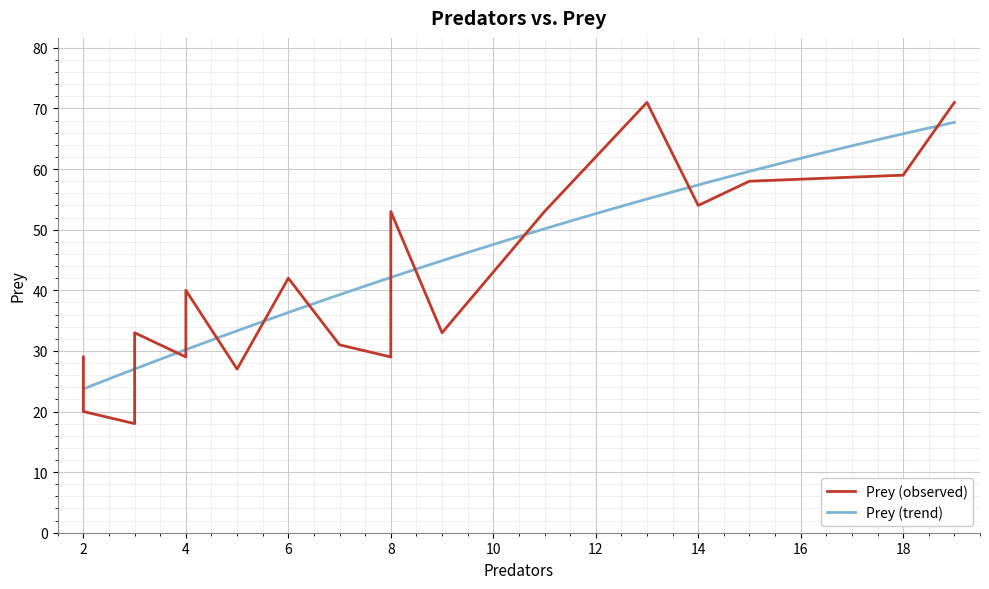

How many data points are less than 41?

10